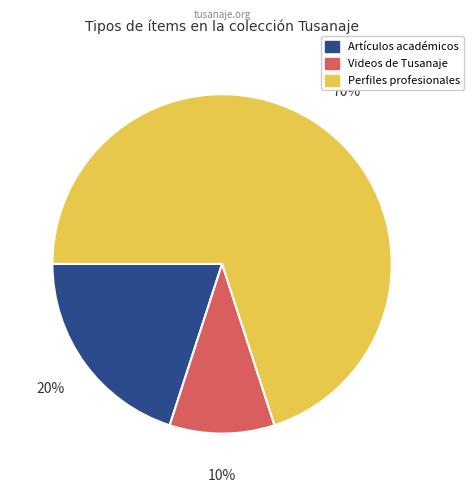

To the nearest percent, what is the average slice percentage?

33%